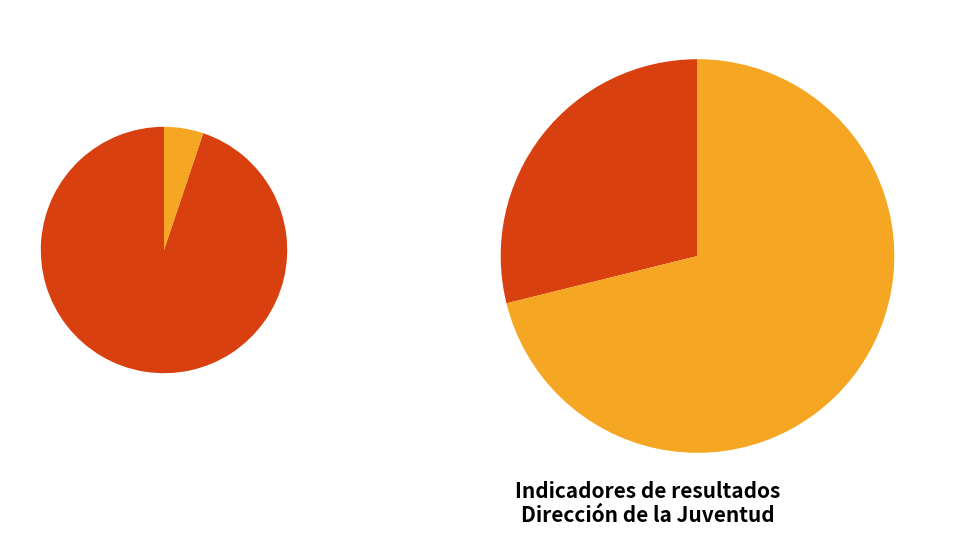

To the nearest percent, what percentage of the pie is Capacitaciones prevención adicciones?

1%